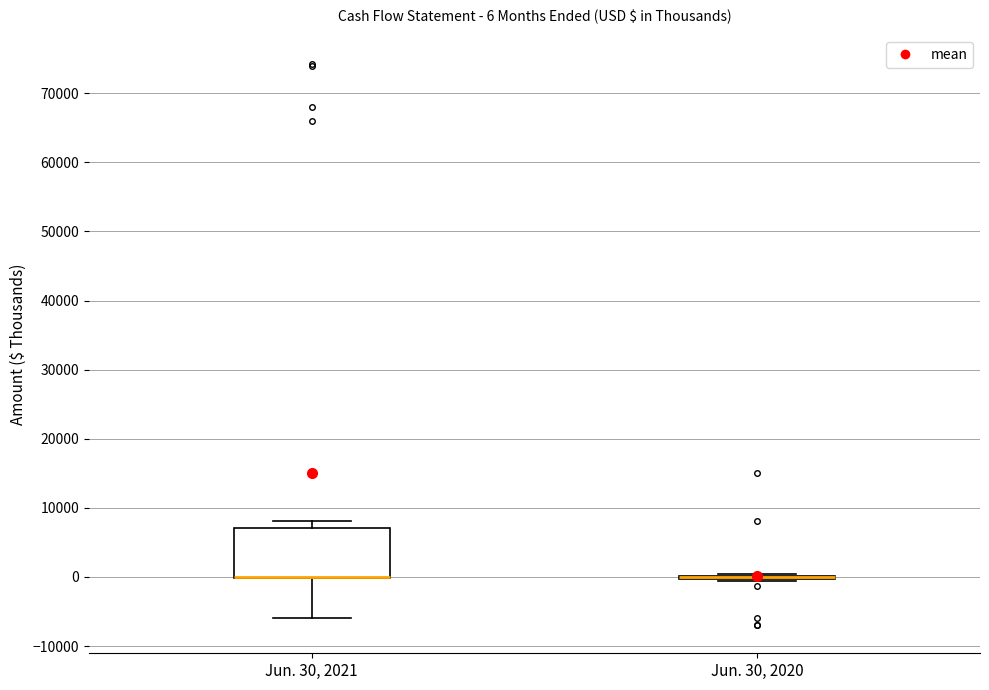

Which box is the tallest, from its lower edge to its upper edge?

Jun. 30, 2021